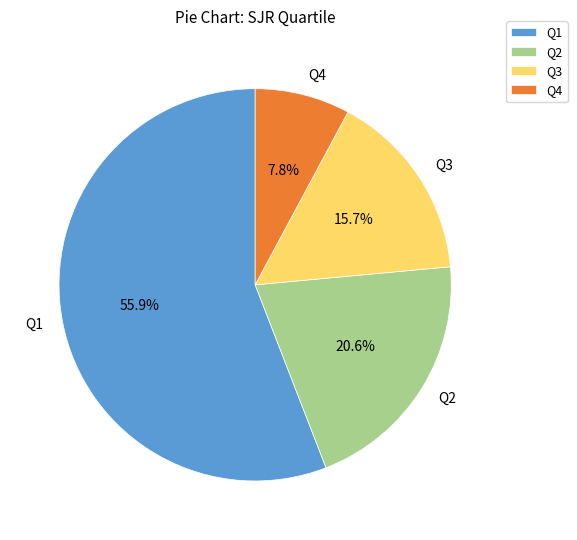

To the nearest percent, what portion does Q2 represent?

21%